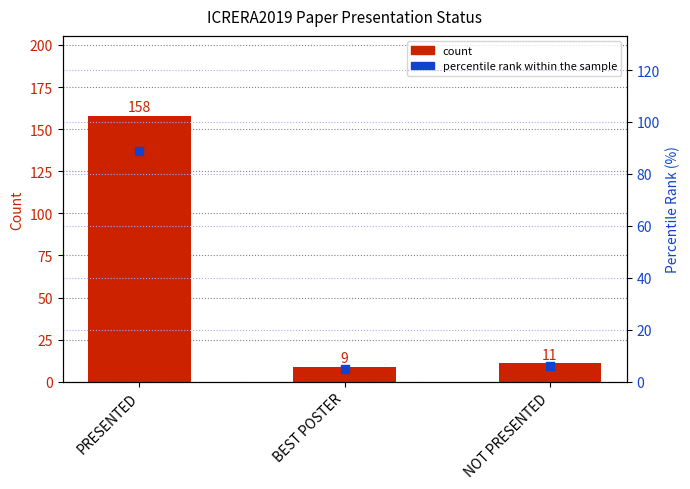

Is the value of count at NOT PRESENTED greater than the value of percentile rank within the sample at PRESENTED?

No